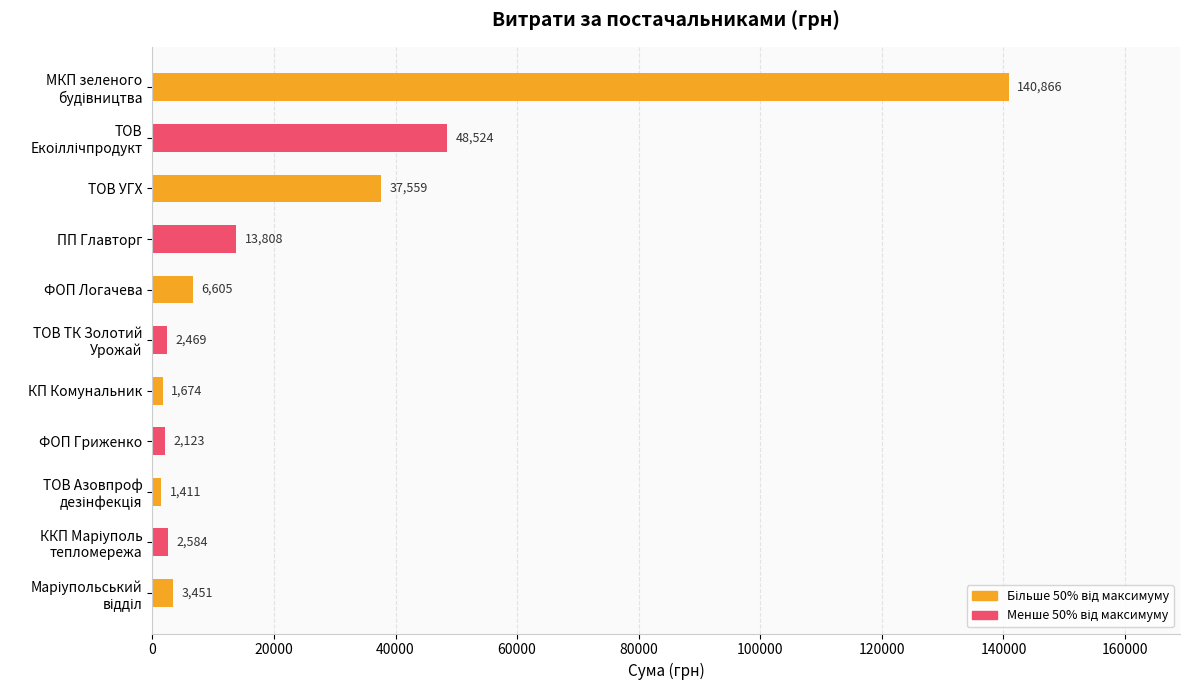

Approximately how many times larger is the value at ПП Главторг compared to ТОВ УГХ?

0.4